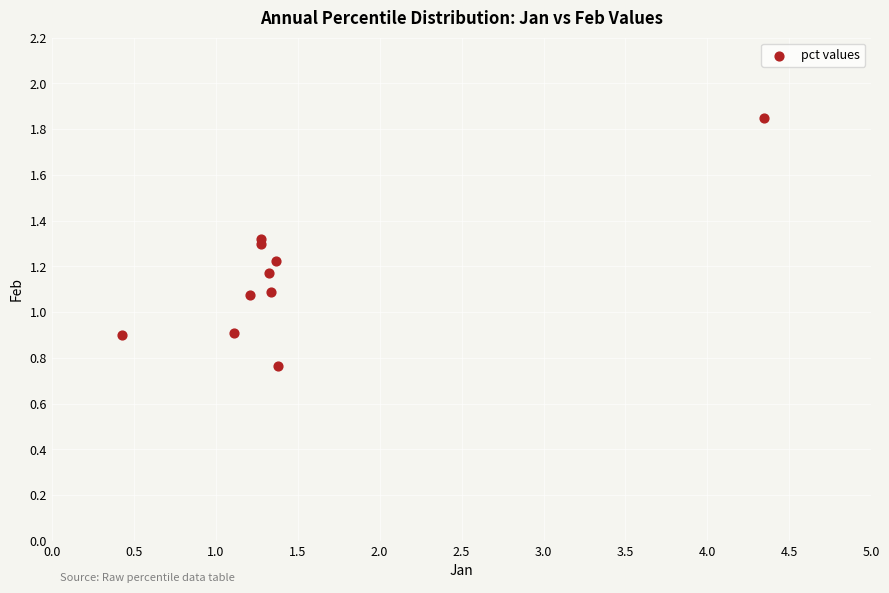

What is the average X value?

1.5